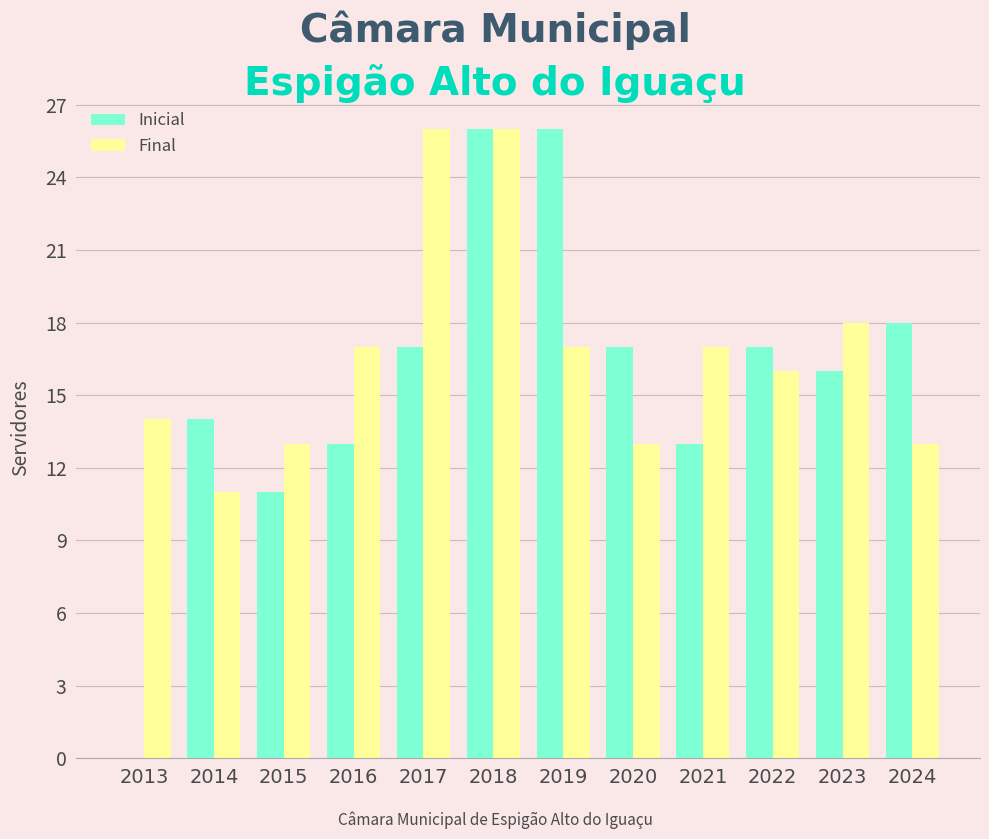

Which series changed the most between 2017 and 2022?

Final